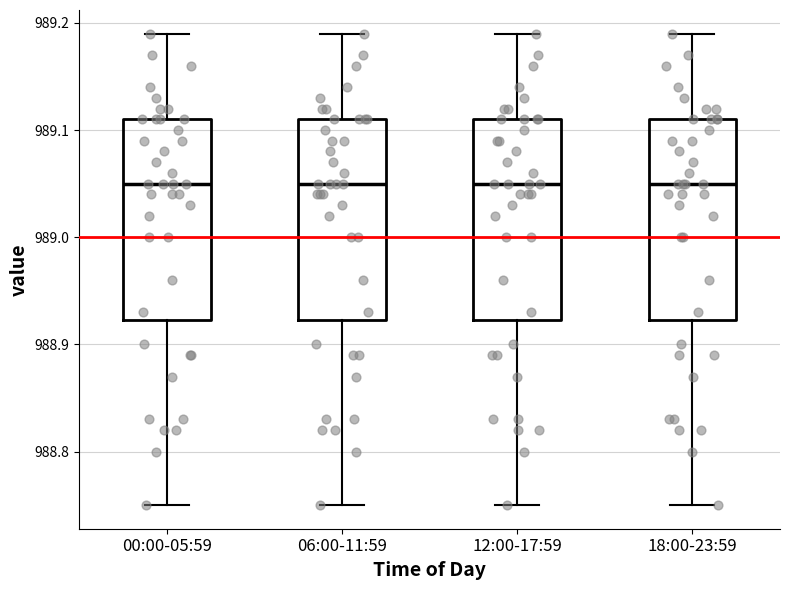

Reading left to right, transcribe this box plot: for each box, give where its median line is, the range the box spans, and where its two whiskers end, as read against the y-axis. The values are not printed on the chart, so give them approximately, as read against the axis.

00:00-05:59: median 989.05, box 988.92 to 989.11, whiskers 988.75 to 989.19
06:00-11:59: median 989.05, box 988.92 to 989.11, whiskers 988.75 to 989.19
12:00-17:59: median 989.05, box 988.92 to 989.11, whiskers 988.75 to 989.19
18:00-23:59: median 989.05, box 988.92 to 989.11, whiskers 988.75 to 989.19